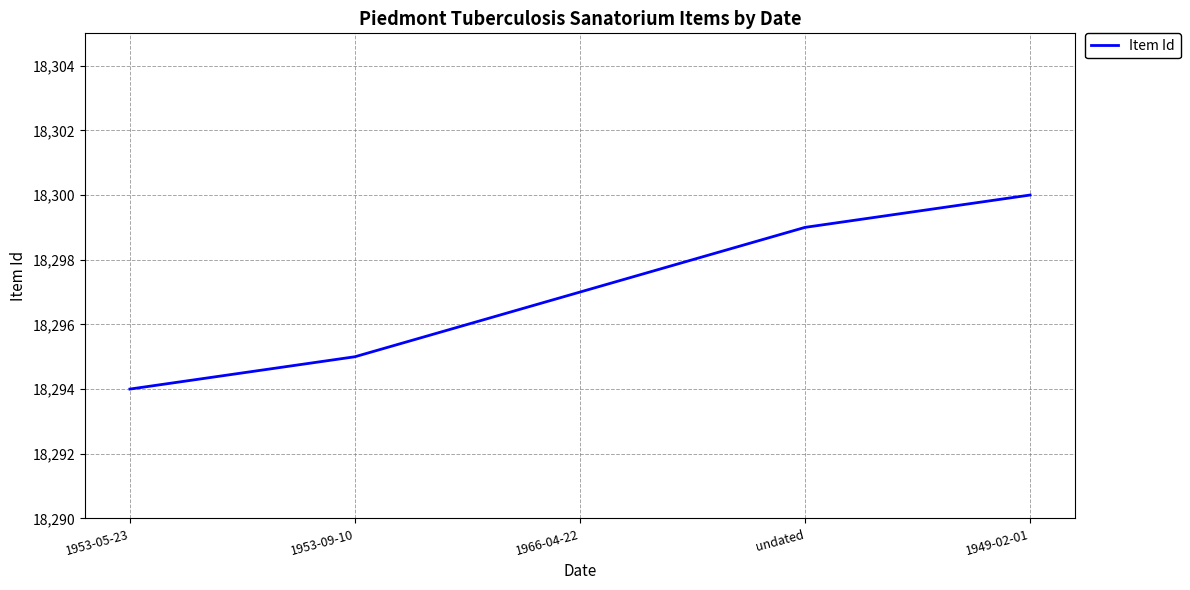

The chart shows a value of 4153 at 1949-02-01. True or false?

False